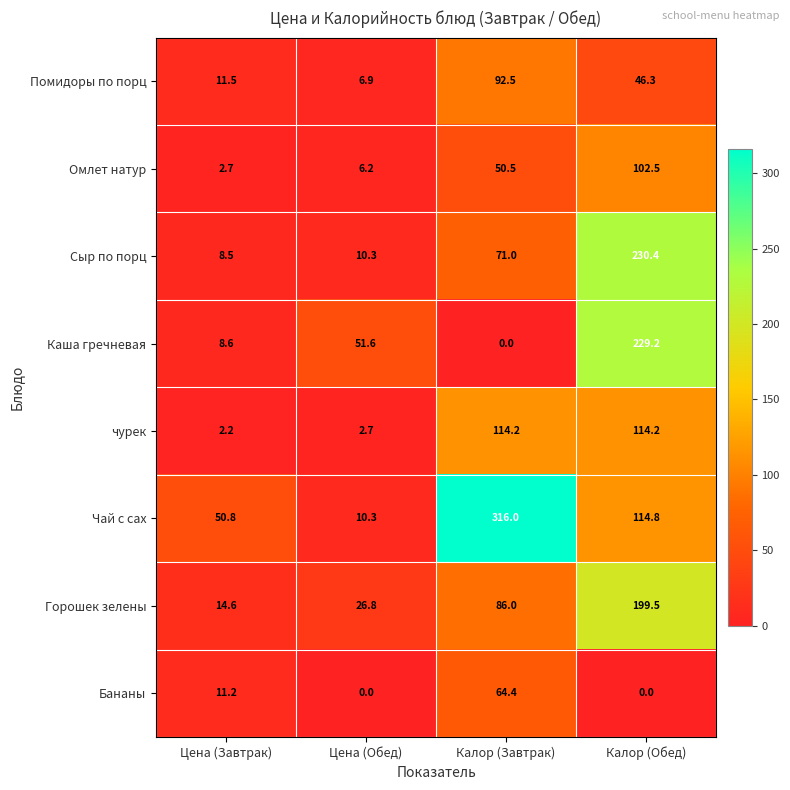

Which series has the widest spread of values?

Чай с сах